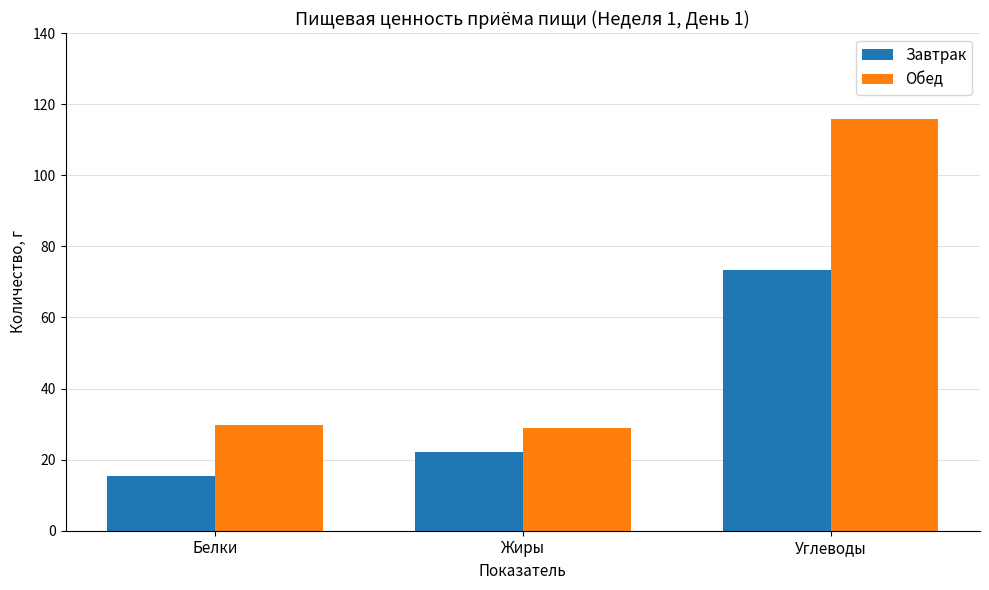

How many groups of bars are there?

3